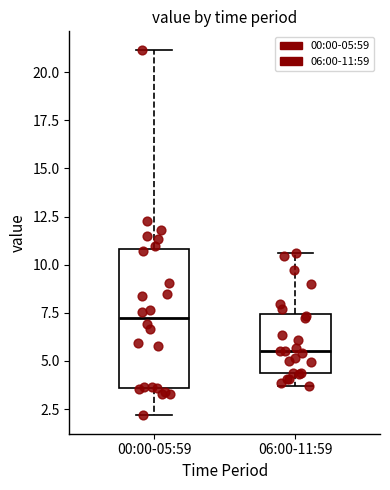

Which box is the tallest, from its lower edge to its upper edge?

00:00-05:59